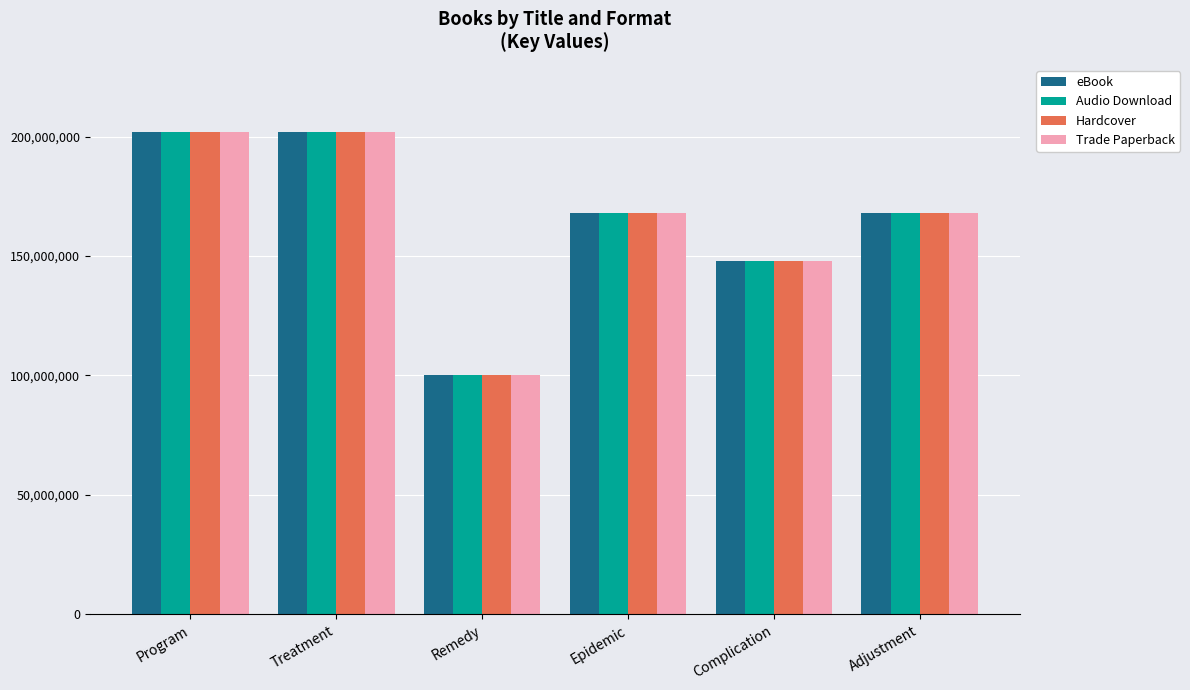

How many data points in Audio Download are less than 168047909?

3